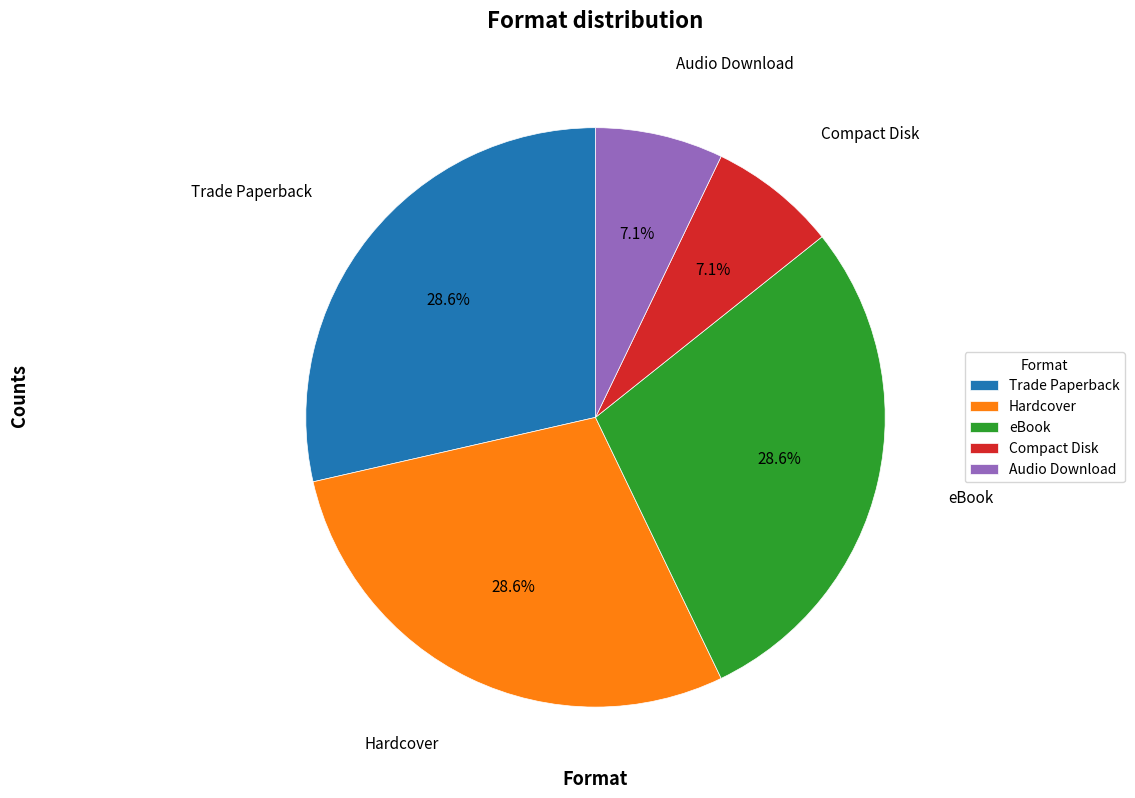

Which has a higher value, Audio Download or Trade Paperback?

Trade Paperback